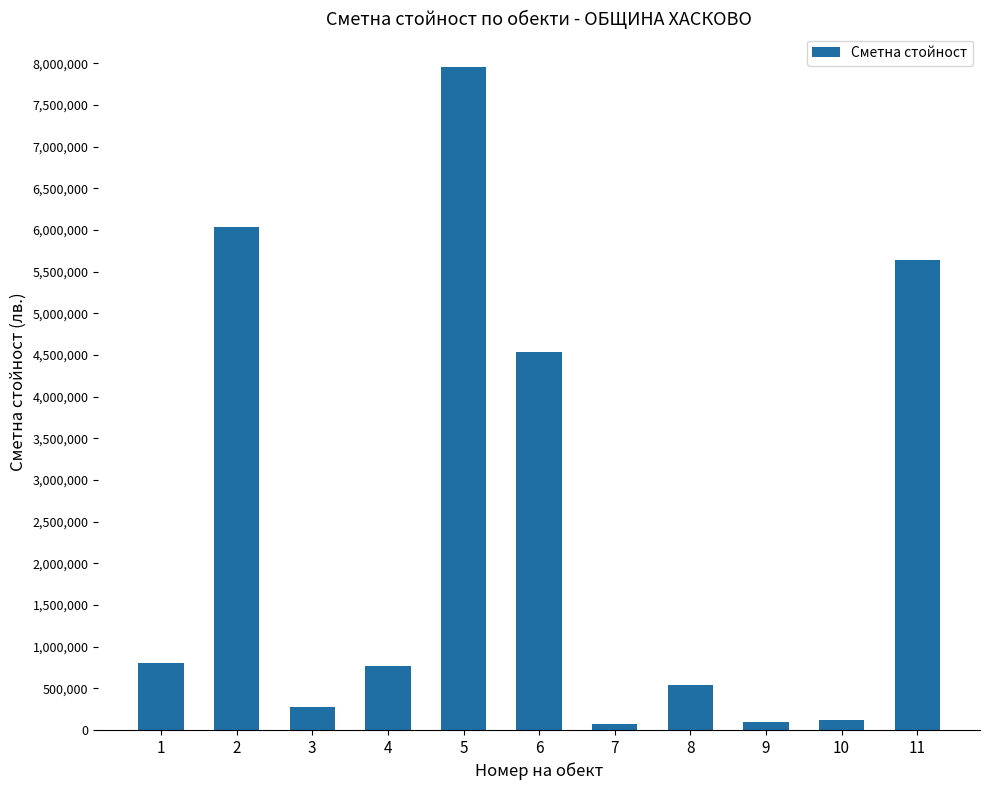

What is the value of the 7th bar from the left?

73297